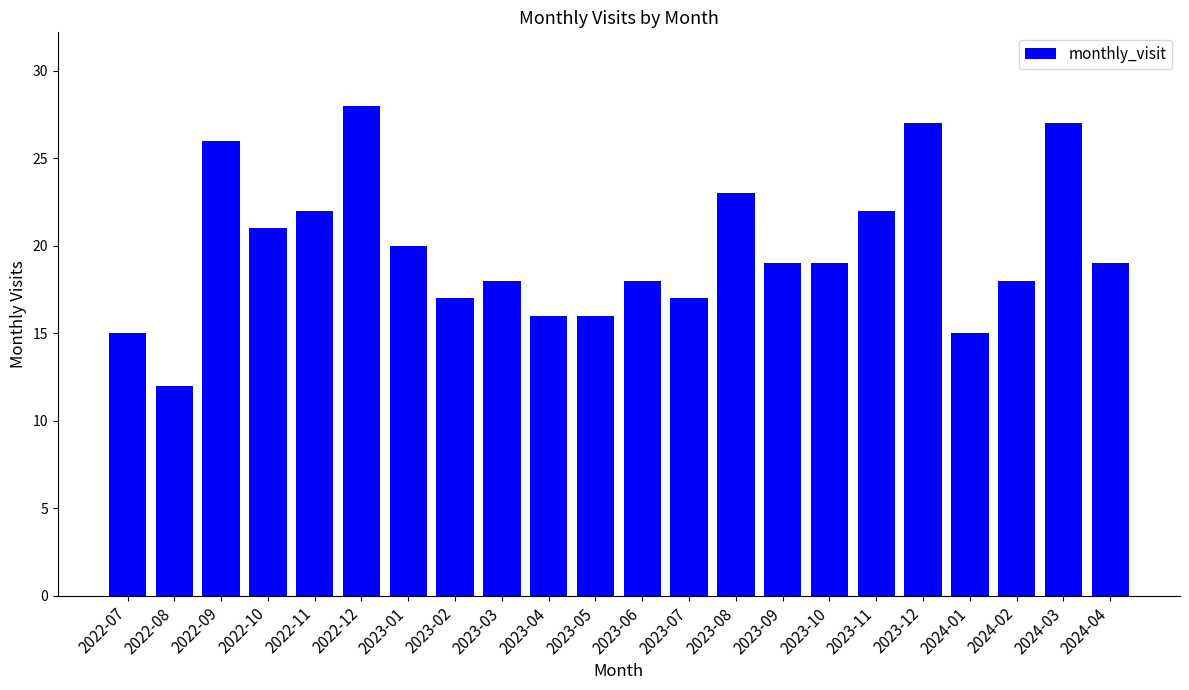

At which label does the data first exceed 19?

2022-09